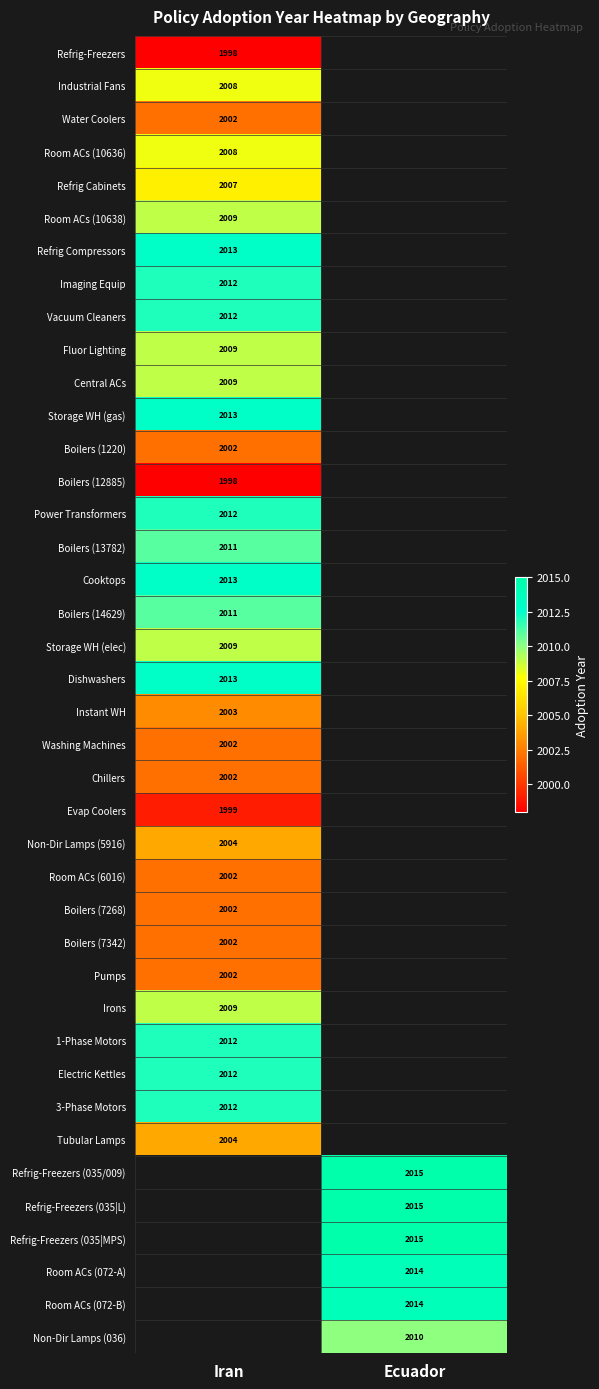

Is the value of Boilers (12885) at Iran greater than the value of Pumps at Iran?

No